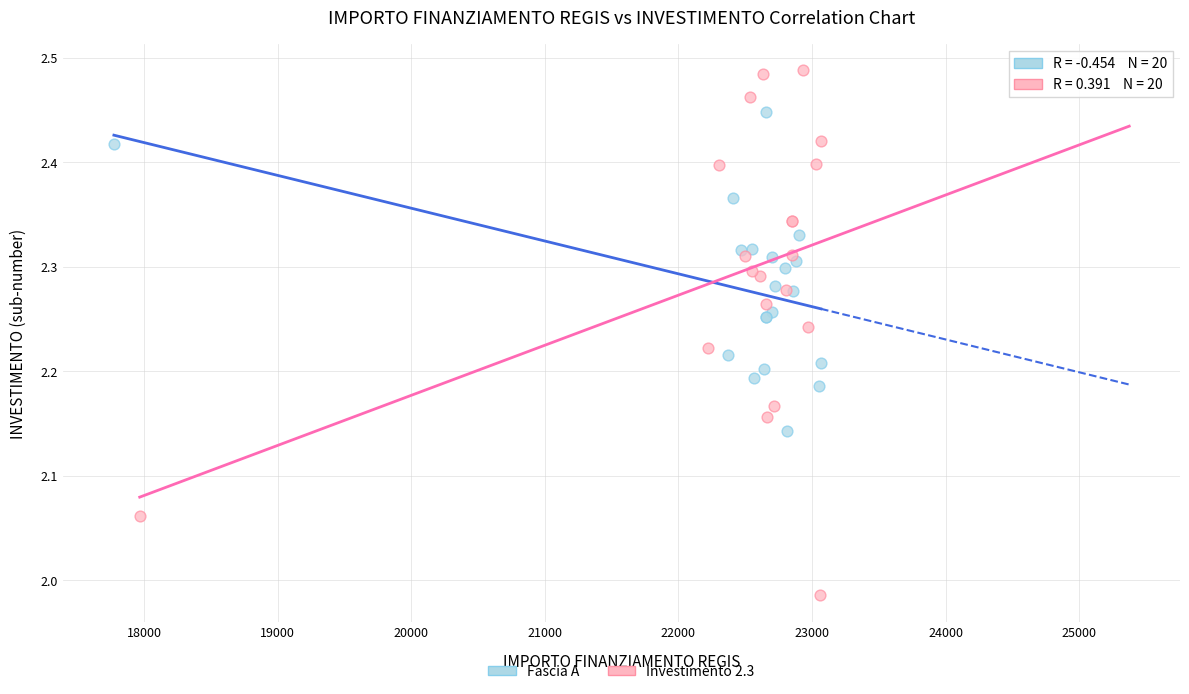

Which series reaches the maximum Y coordinate?

Investimento 2.3